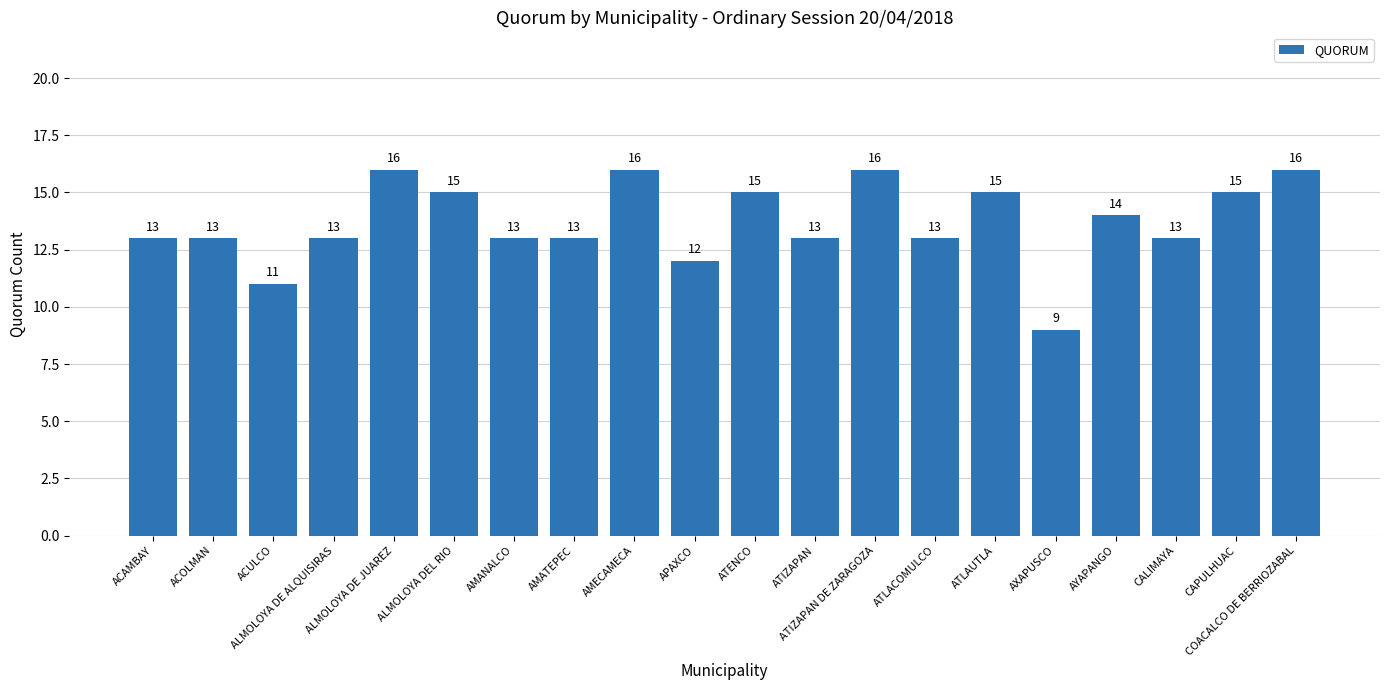

What is the smallest value displayed?

9